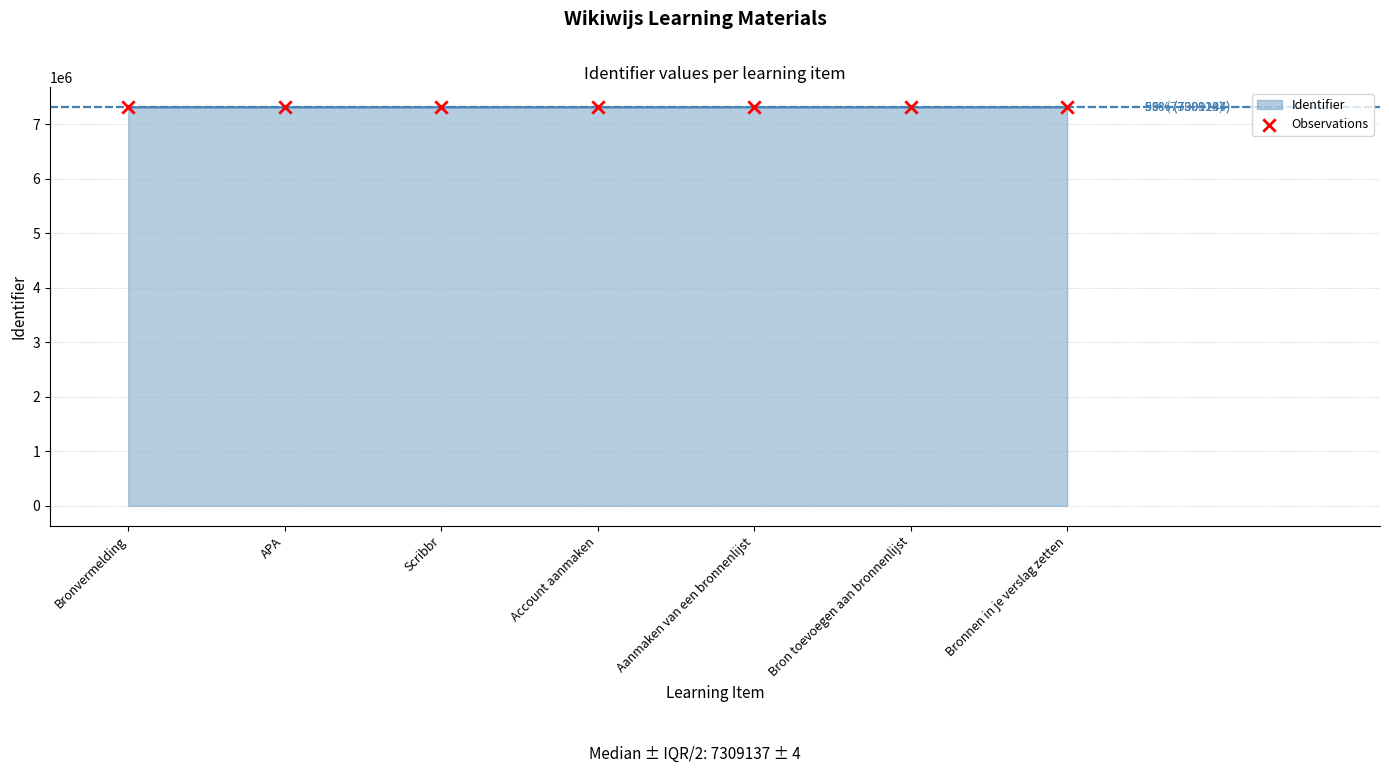

What is the change in value from Aanmaken van een bronnenlijst to Bron toevoegen aan bronnenlijst?

+4